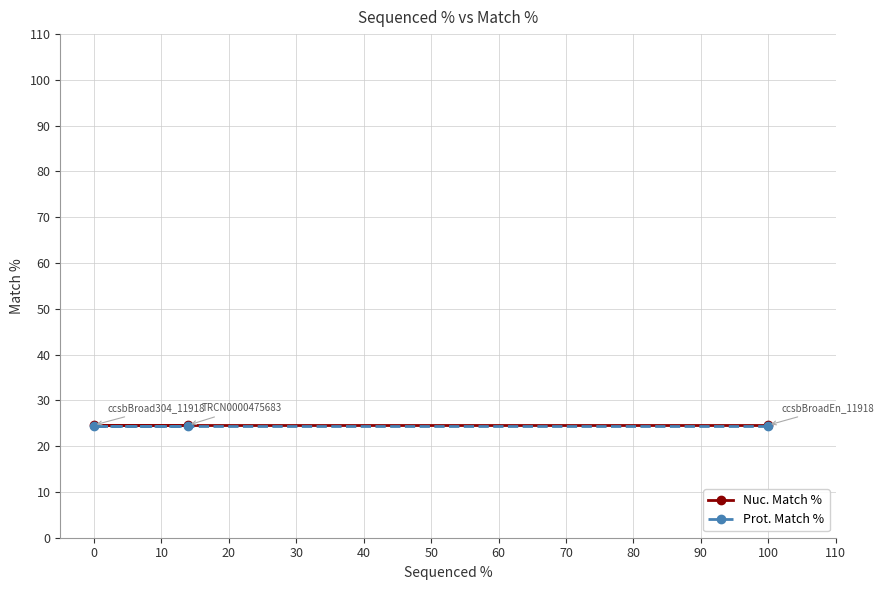

How many lines are shown in the chart?

2